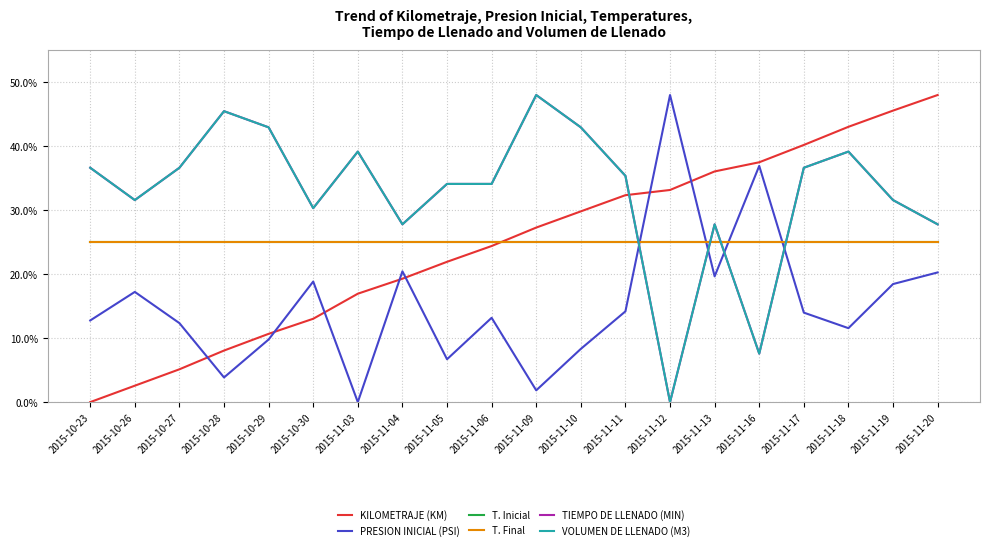

Rank the categories by T. Final value from lowest to highest.

2015-10-23, 2015-10-26, 2015-10-27, 2015-10-28, 2015-10-29, 2015-10-30, 2015-11-03, 2015-11-04, 2015-11-05, 2015-11-06, 2015-11-09, 2015-11-10, 2015-11-11, 2015-11-12, 2015-11-13, 2015-11-16, 2015-11-17, 2015-11-18, 2015-11-19, 2015-11-20